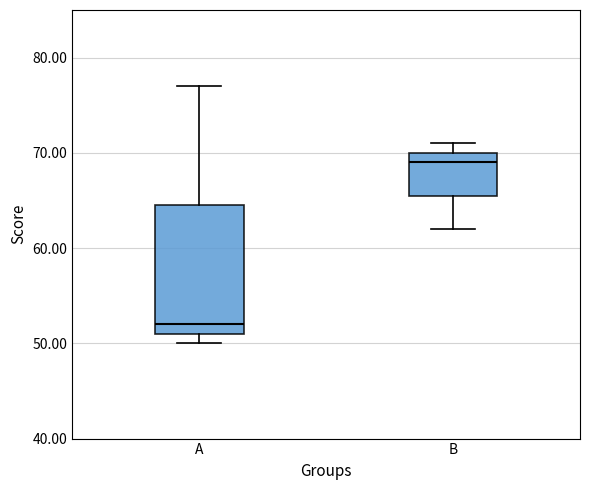

Reading left to right, read every box against the y-axis: the position of its median line, the range the box covers, and the ends of its whiskers. The values are not printed on the chart, so give them approximately, as read against the axis.

A: median 52, box 51 to 65, whiskers 50 to 77
B: median 69, box 66 to 70, whiskers 62 to 71